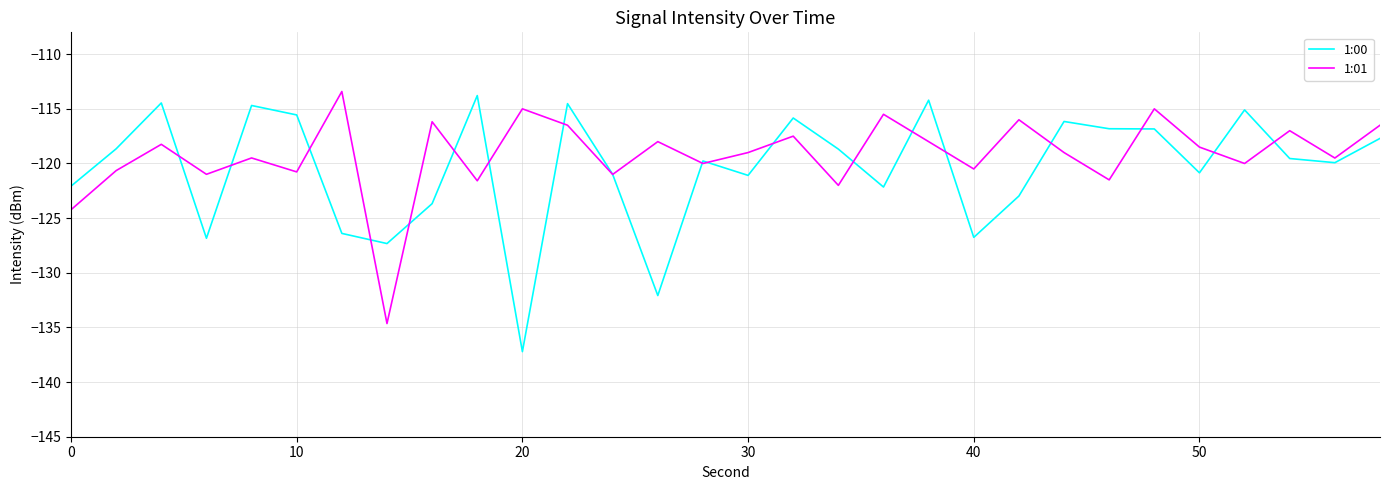

What is the highest value of the 1:01 series?

-113.4